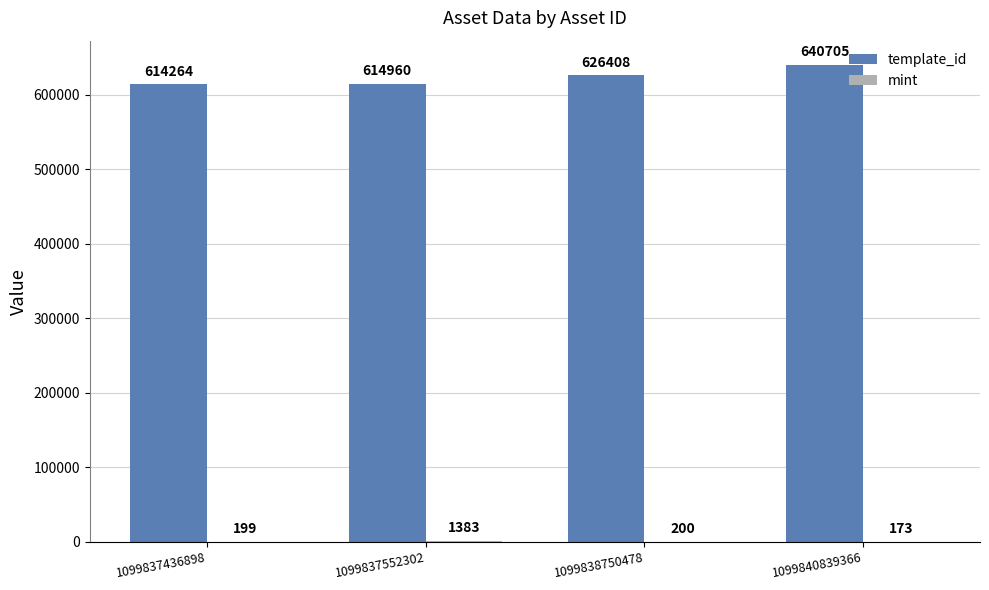

What is the total value across all series at 1099837552302?

616343